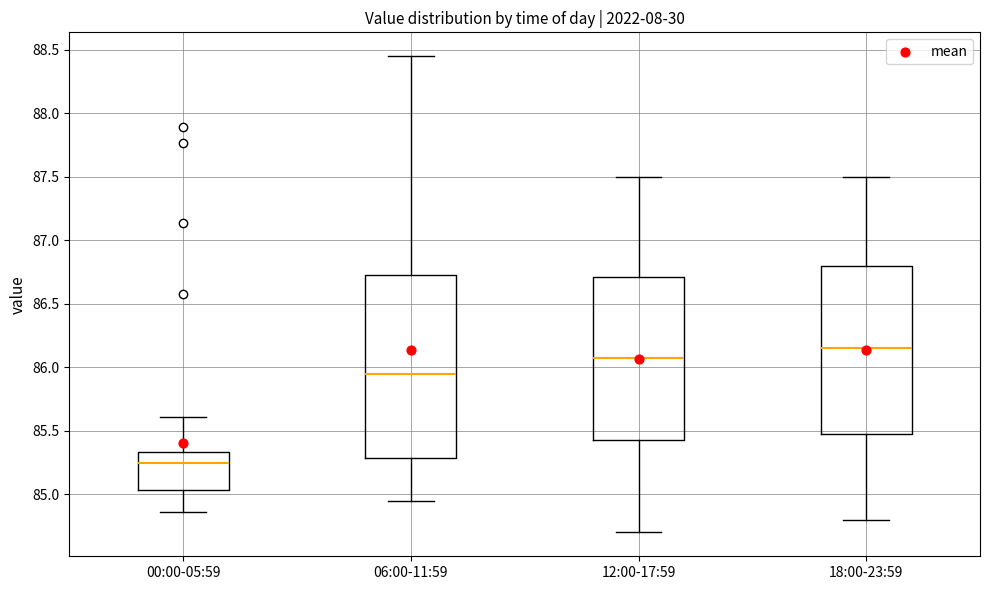

Reading left to right, transcribe this box plot: for each box, give where its median line is, the range the box spans, and where its two whiskers end, as read against the y-axis. The values are not printed on the chart, so give them approximately, as read against the axis.

00:00-05:59: median 85.25, box 85.05 to 85.35, whiskers 84.85 to 85.60
06:00-11:59: median 85.95, box 85.30 to 86.75, whiskers 84.95 to 88.45
12:00-17:59: median 86.10, box 85.45 to 86.70, whiskers 84.70 to 87.50
18:00-23:59: median 86.15, box 85.50 to 86.80, whiskers 84.80 to 87.50